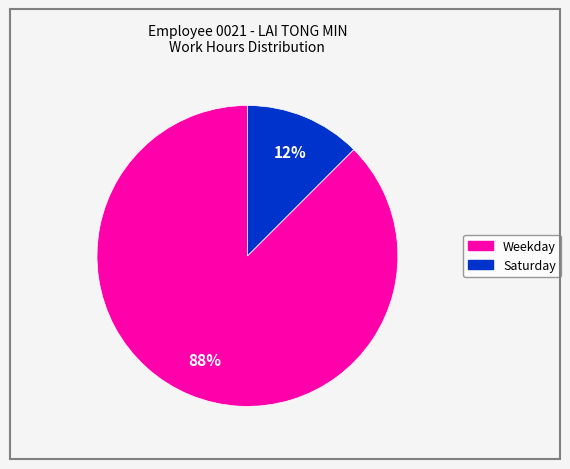

Is there a majority slice in this chart?

Yes